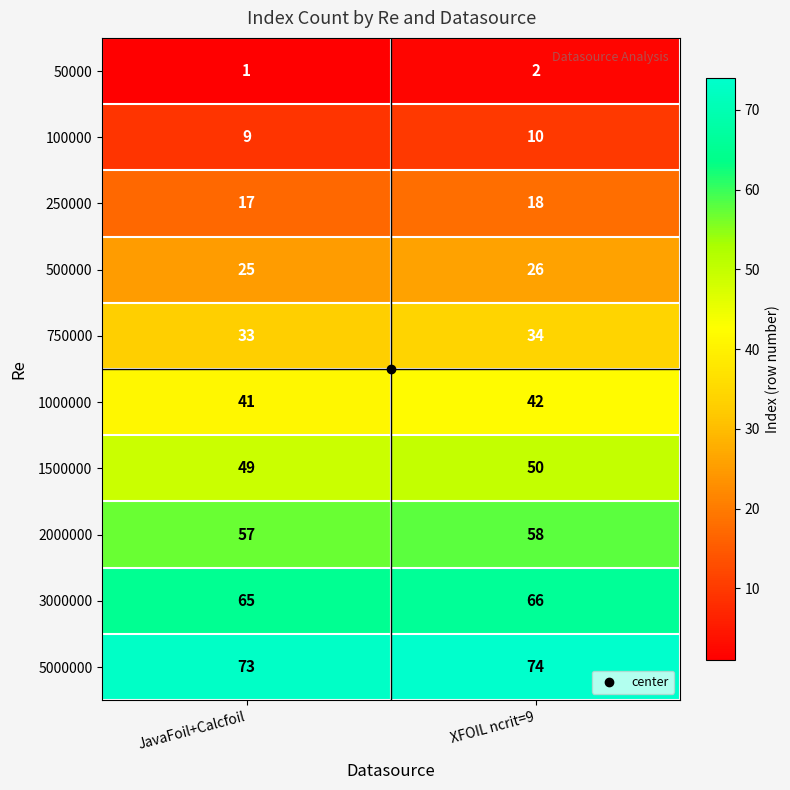

The value of 500000 at JavaFoil+Calcfoil is 25. True or false?

True